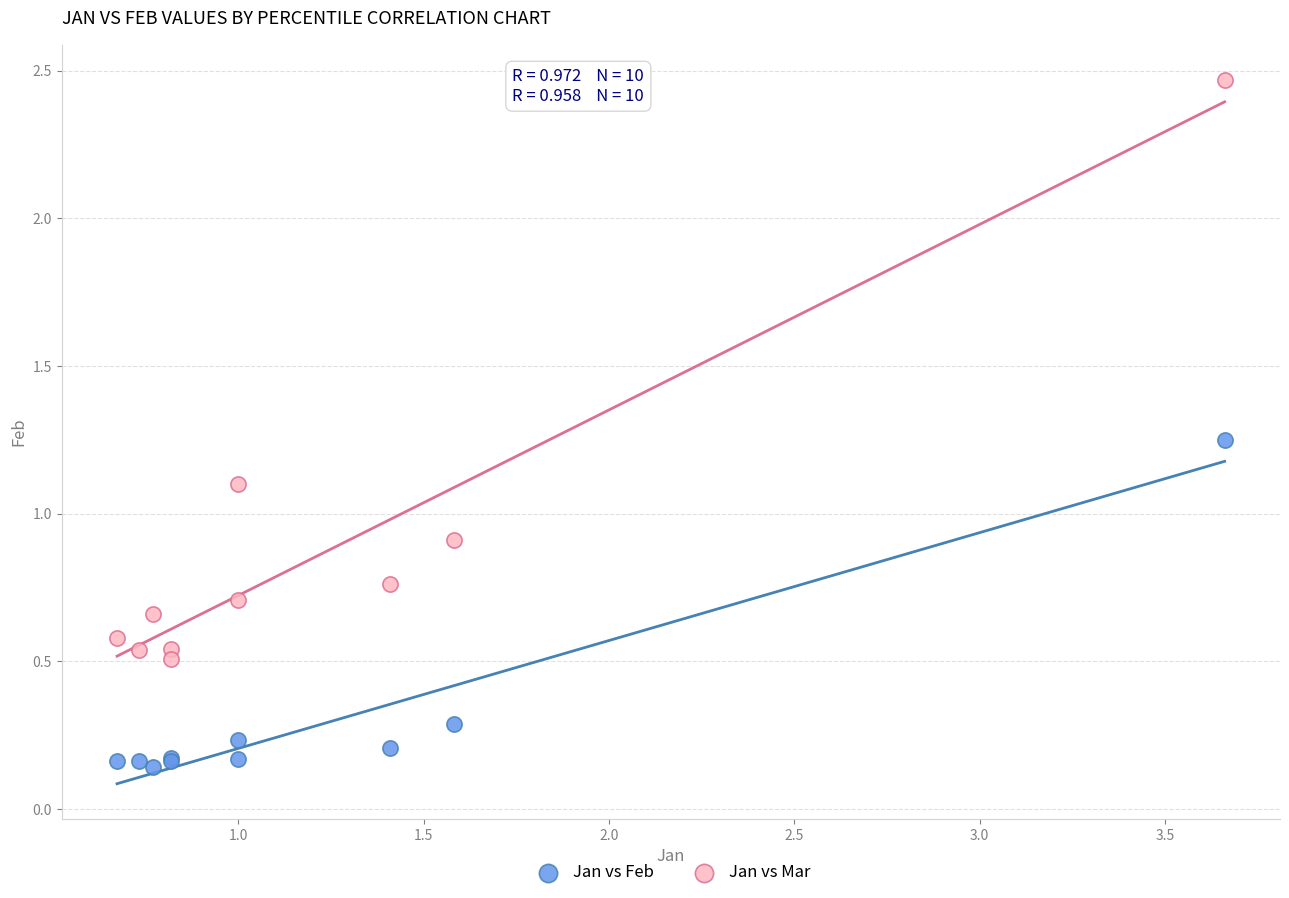

Which series reaches the maximum Y coordinate?

Jan vs Mar